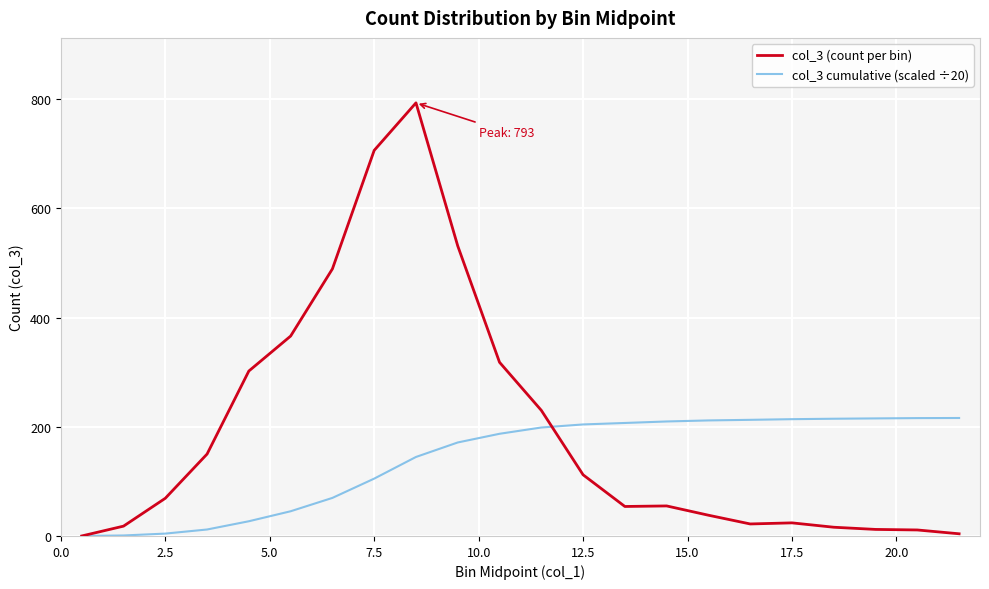

Which series has the largest total across all categories?

col_3 (count per bin)